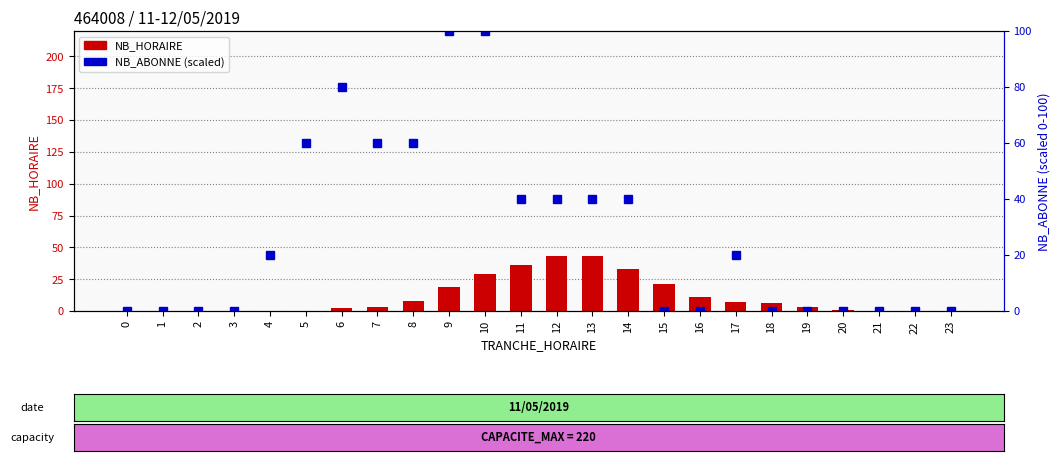

How many groups of bars are there?

24